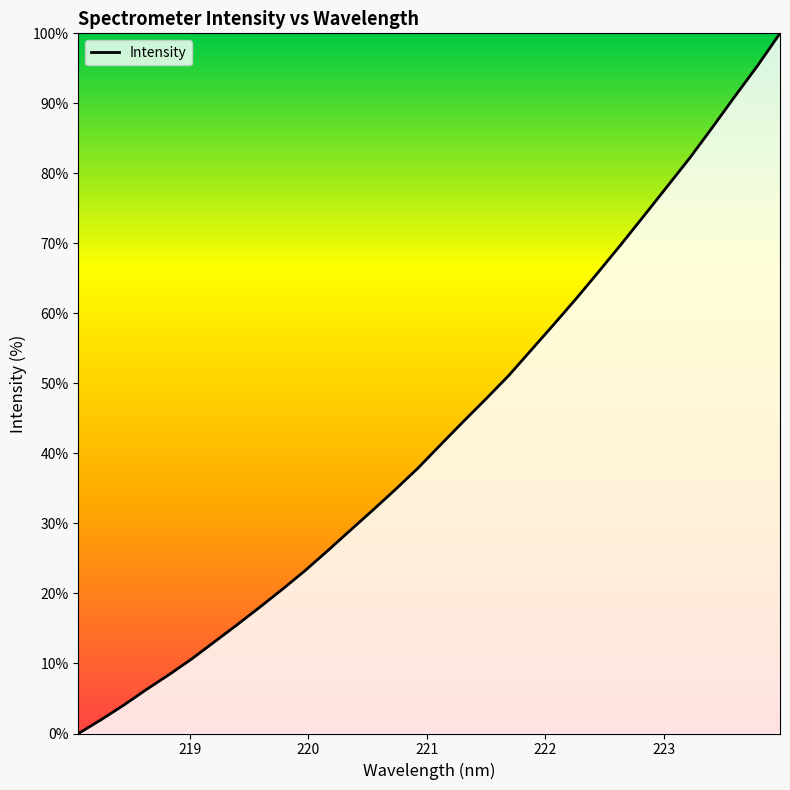

Reading left to right, transcribe all the data shown in this chart.

0.0	2.0	4.1	6.3	8.4	10.7	13.1	15.5	18.0	20.6	23.3	26.1	29.0	31.9	34.9	37.9	41.3	44.6	47.8	51.1	54.8	58.4	62.2	66.0	70.0	74.0	78.1	82.2	86.5	91.0	95.3	100.0